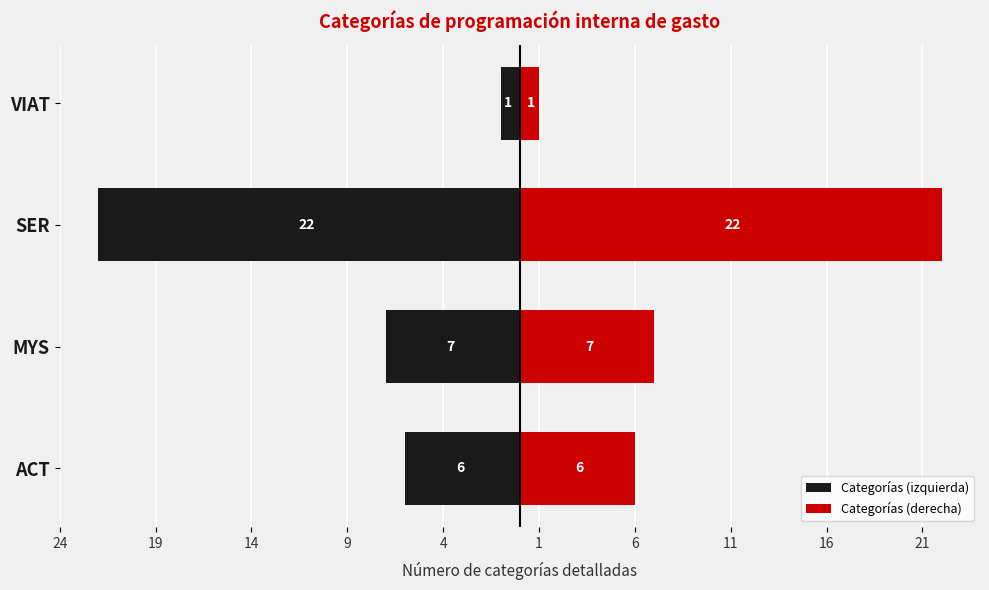

At how many categories does at least one series exceed 2?

3